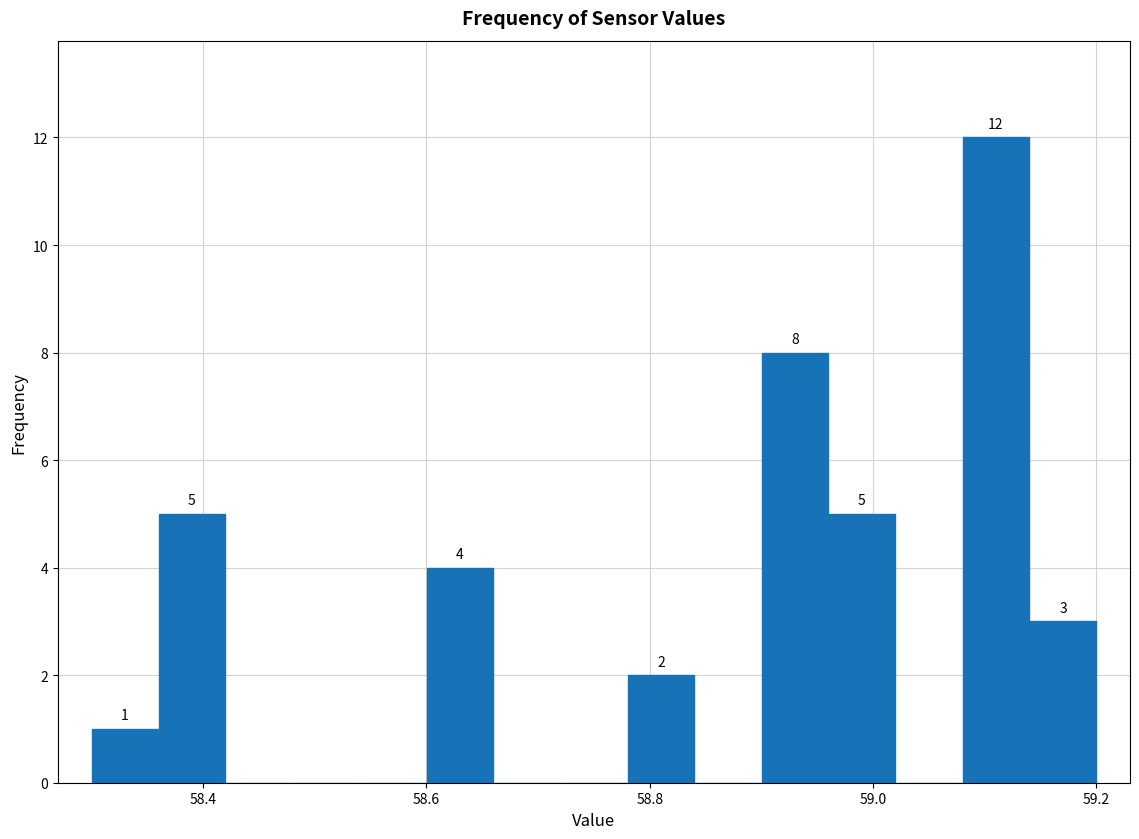

Around what value on the x-axis is the tallest bar? Give the approximate position of its centre, as read against the axis.

59.12